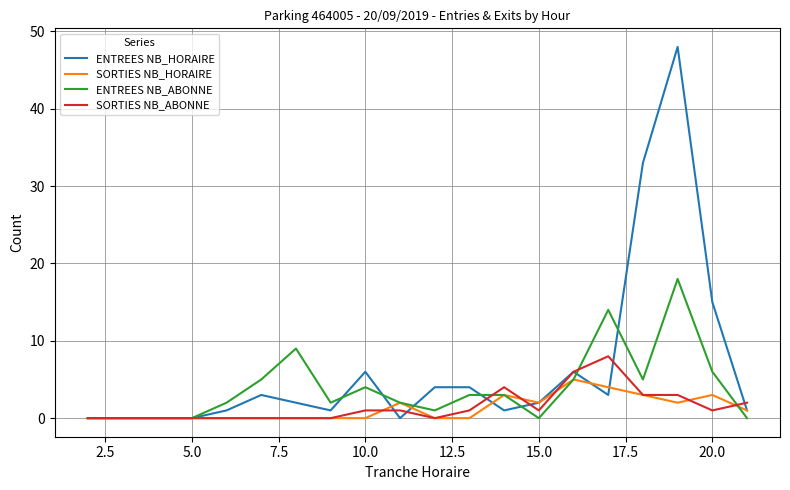

What is the maximum value for SORTIES NB_HORAIRE?

5